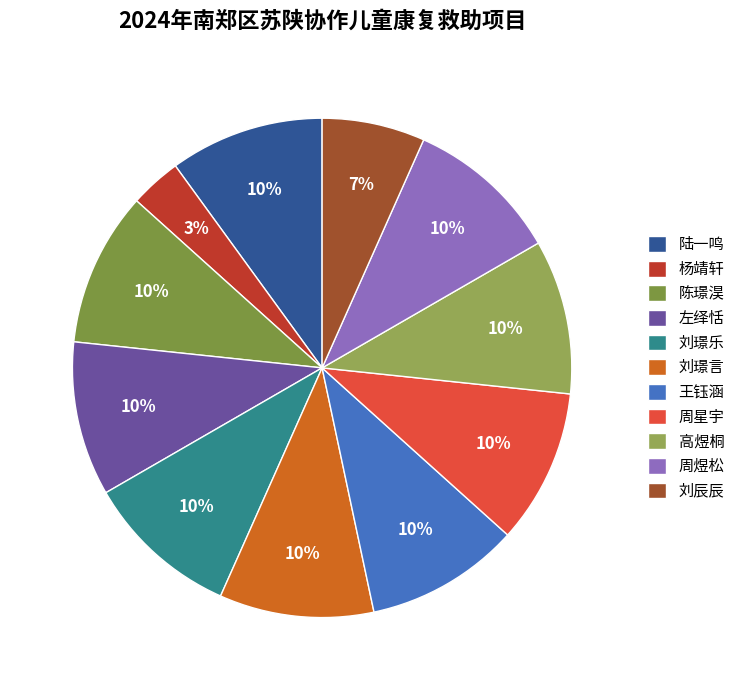

To the nearest percent, what percentage of the pie is 左绎恬?

10%